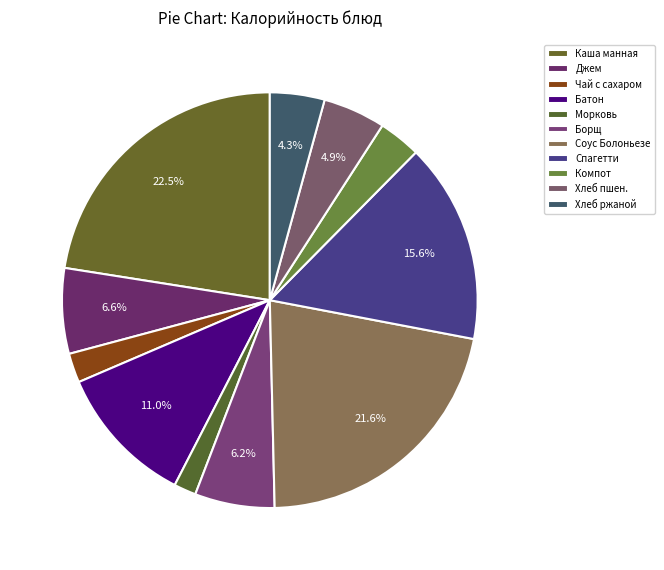

How many slices are in this pie chart?

11